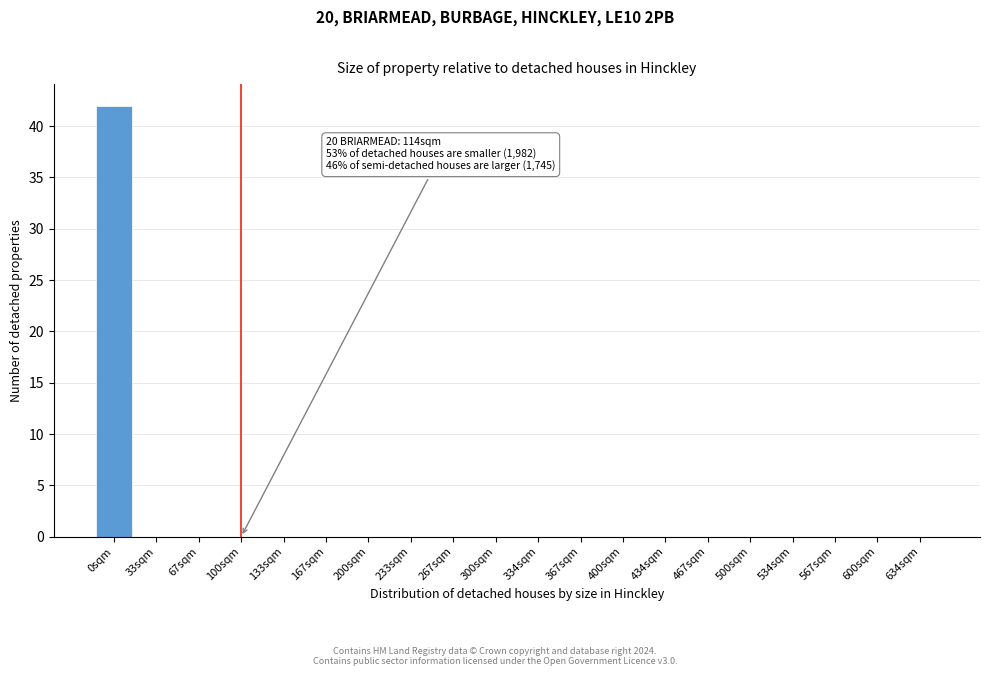

Reading left to right, transcribe all the data shown in this chart.

0sqm=42	33sqm=0	67sqm=0	100sqm=0	133sqm=0	167sqm=0	200sqm=0	233sqm=0	267sqm=0	300sqm=0	334sqm=0	367sqm=0	400sqm=0	434sqm=0	467sqm=0	500sqm=0	534sqm=0	567sqm=0	600sqm=0	634sqm=0